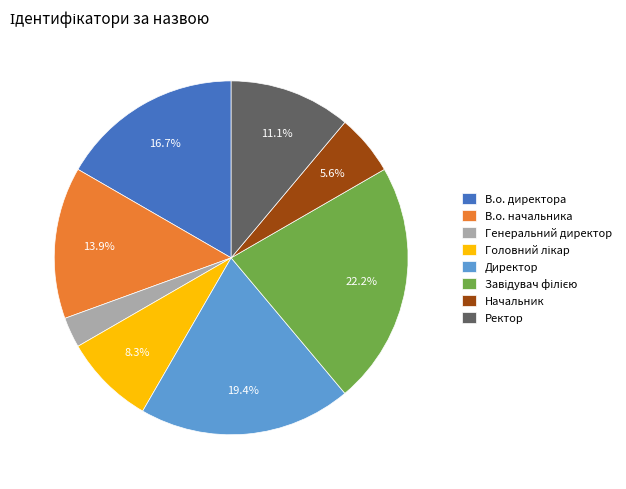

True or false: В.о. начальника accounts for 27% of the total.

False